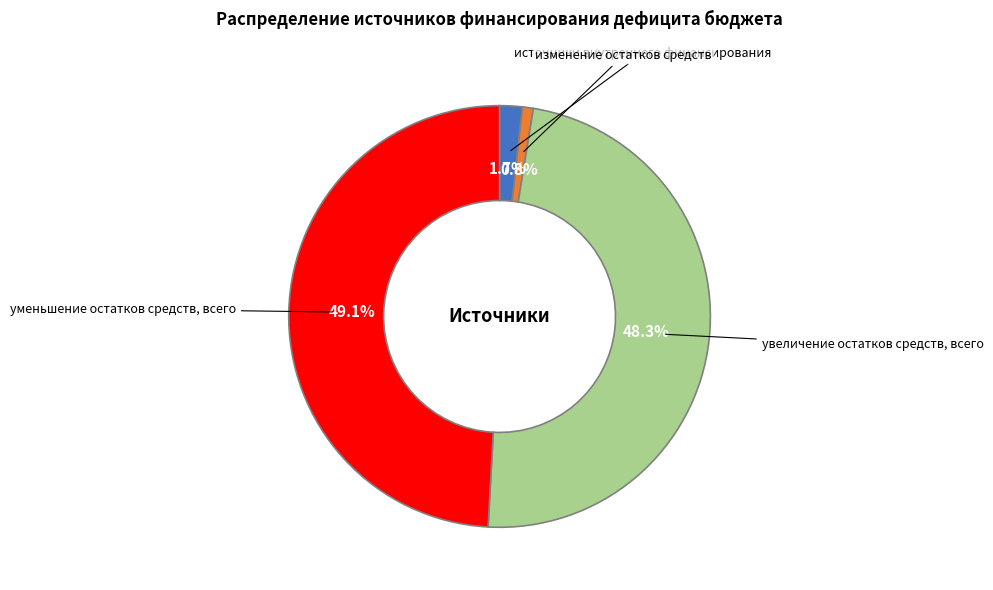

Is it true that уменьшение остатков средств, всего is 36% of the pie?

False